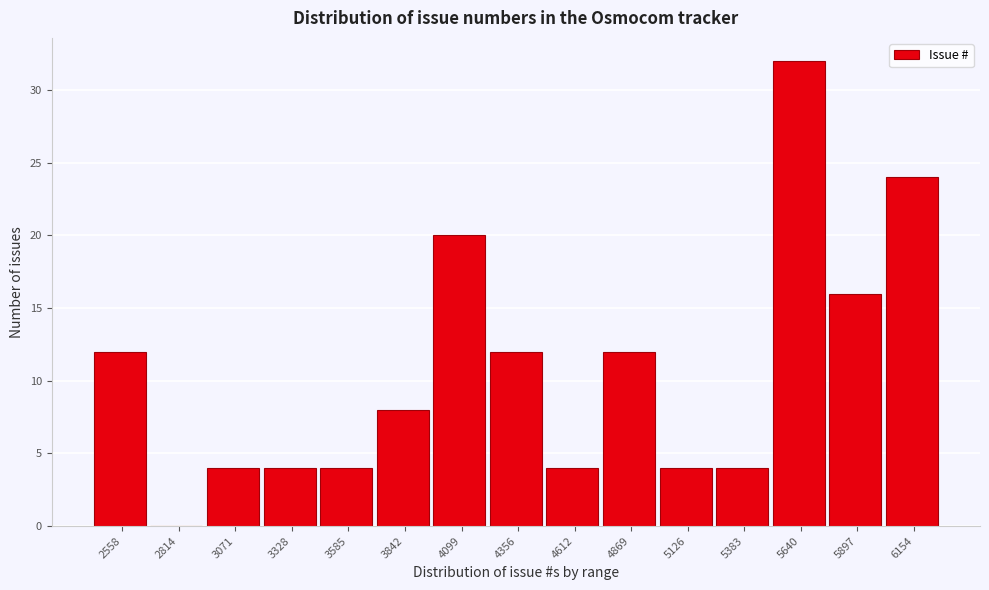

Reading left to right, what are all the values shown in this chart?

2558=12	2814=0	3071=4	3328=4	3585=4	3842=8	4099=20	4356=12	4612=4	4869=12	5126=4	5383=4	5640=32	5897=16	6154=24